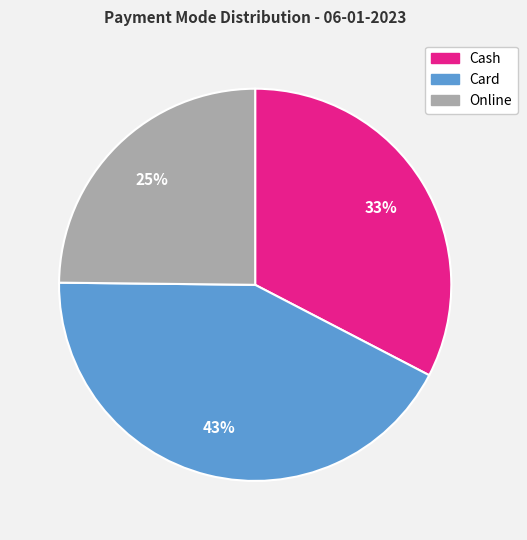

Does any single category account for the majority?

No